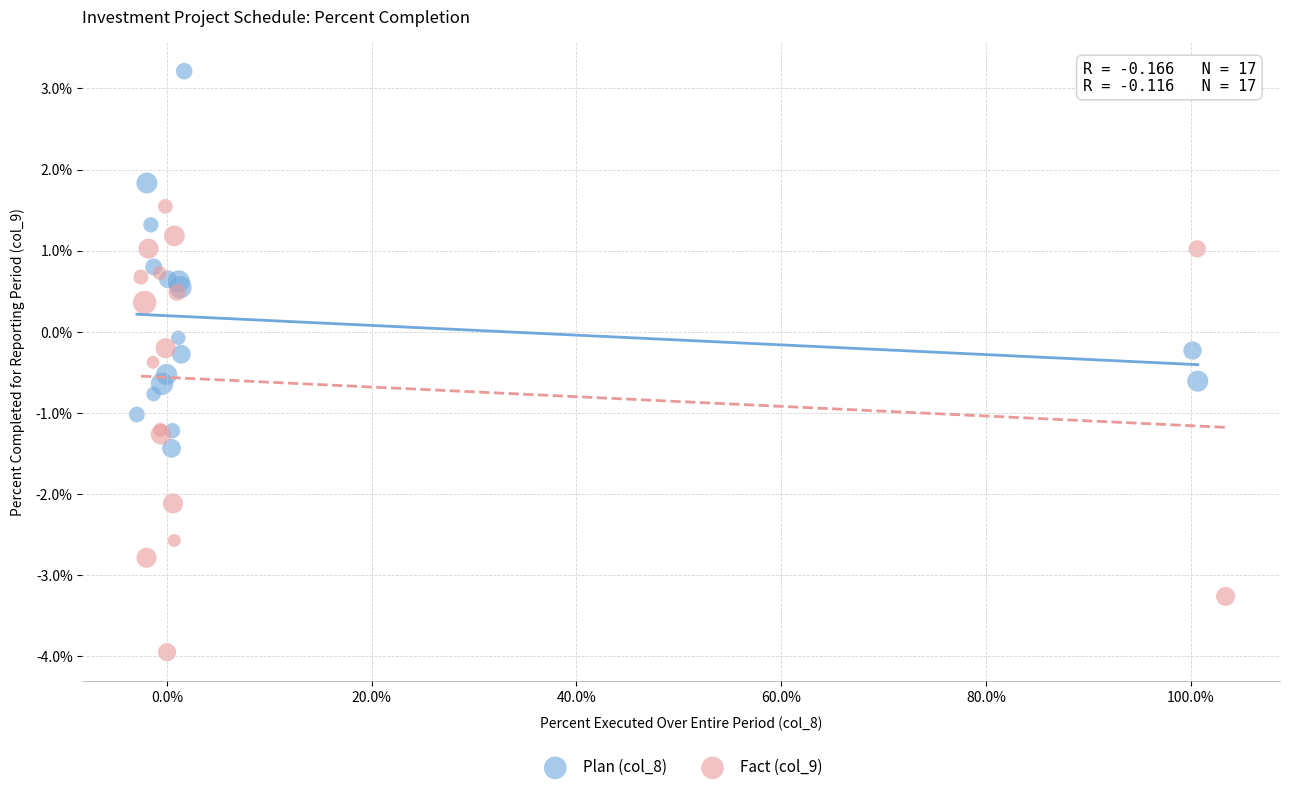

Which series contains the lowest Y value?

Fact (col_9)